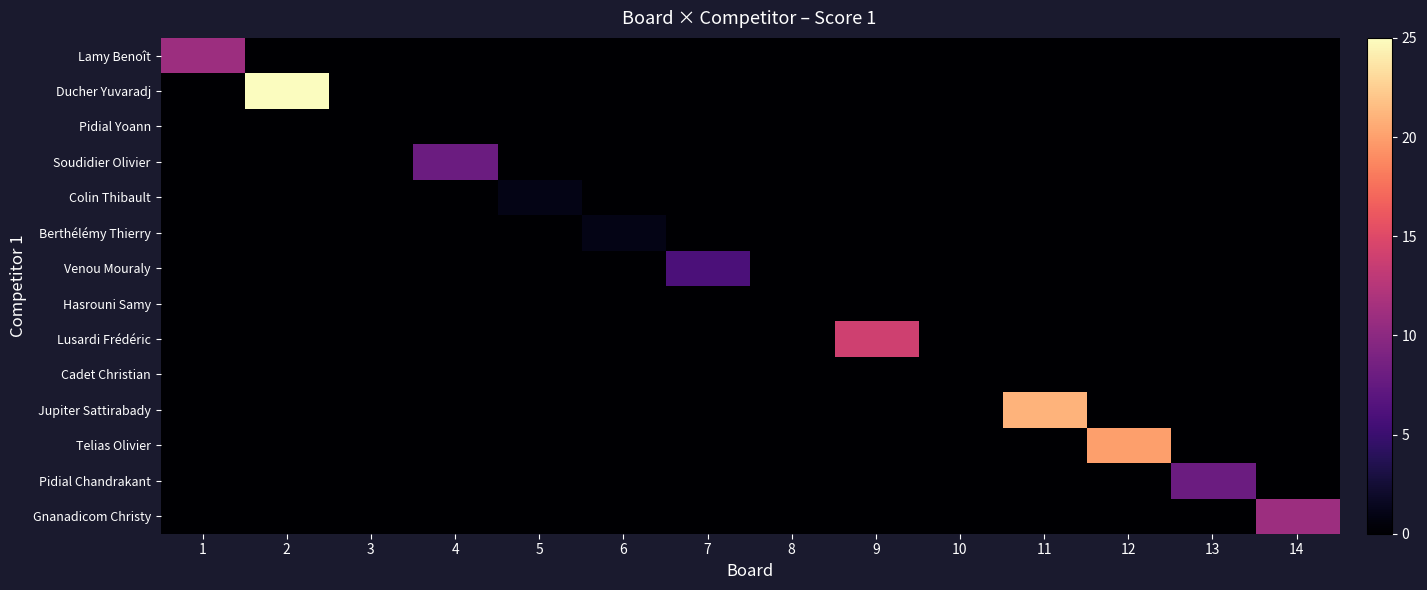

Rank the series by their maximum value, from highest to lowest.

Ducher Yuvaradj, Jupiter Sattirabady, Telias Olivier, Lusardi Frédéric, Lamy Benoît, Gnanadicom Christy, Soudidier Olivier, Pidial Chandrakant, Venou Mouraly, Colin Thibault, Berthélémy Thierry, Pidial Yoann, Hasrouni Samy, Cadet Christian